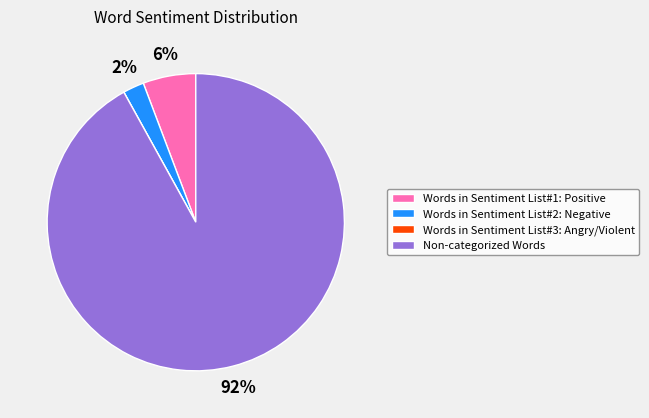

Which has a higher value, Non-categorized Words or Words in Sentiment List#1: Positive?

Non-categorized Words